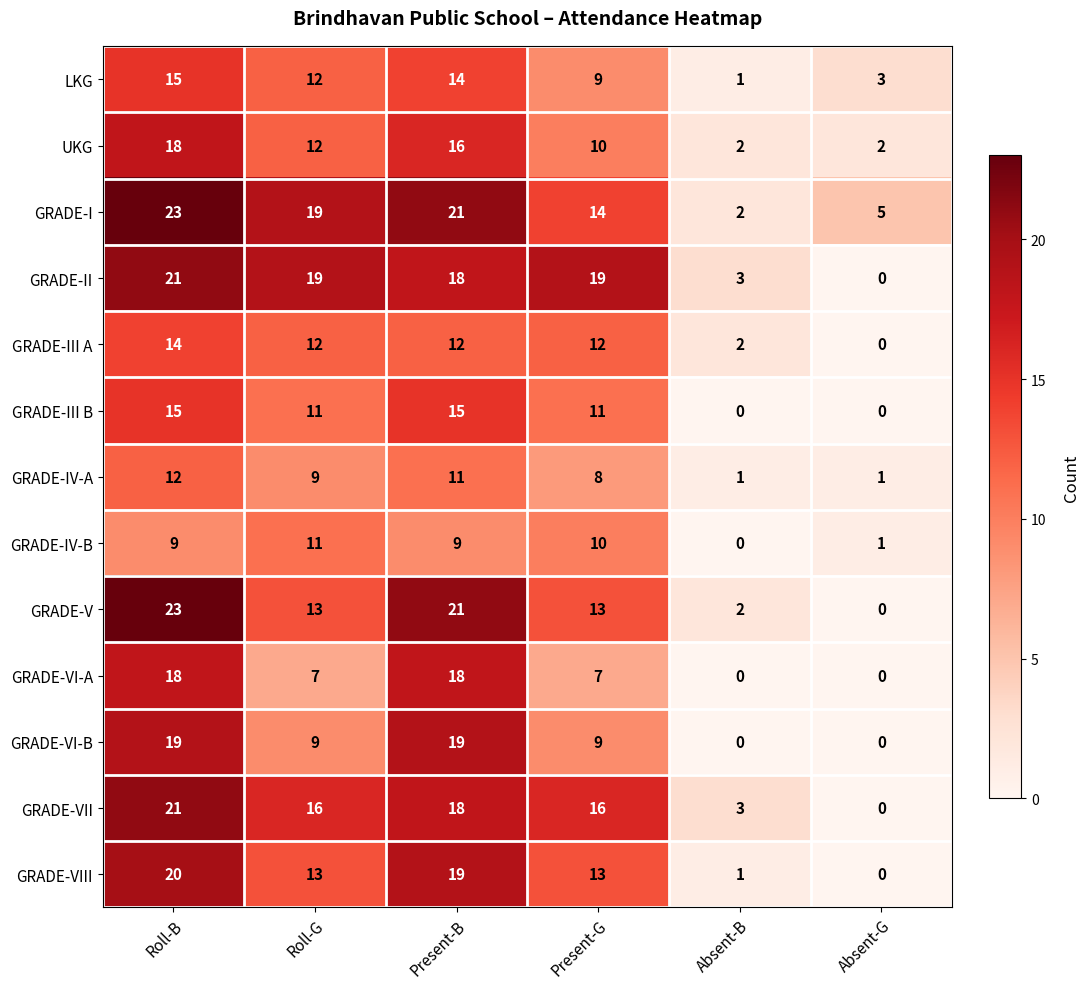

What is the difference between the highest and lowest values at Absent-B?

3